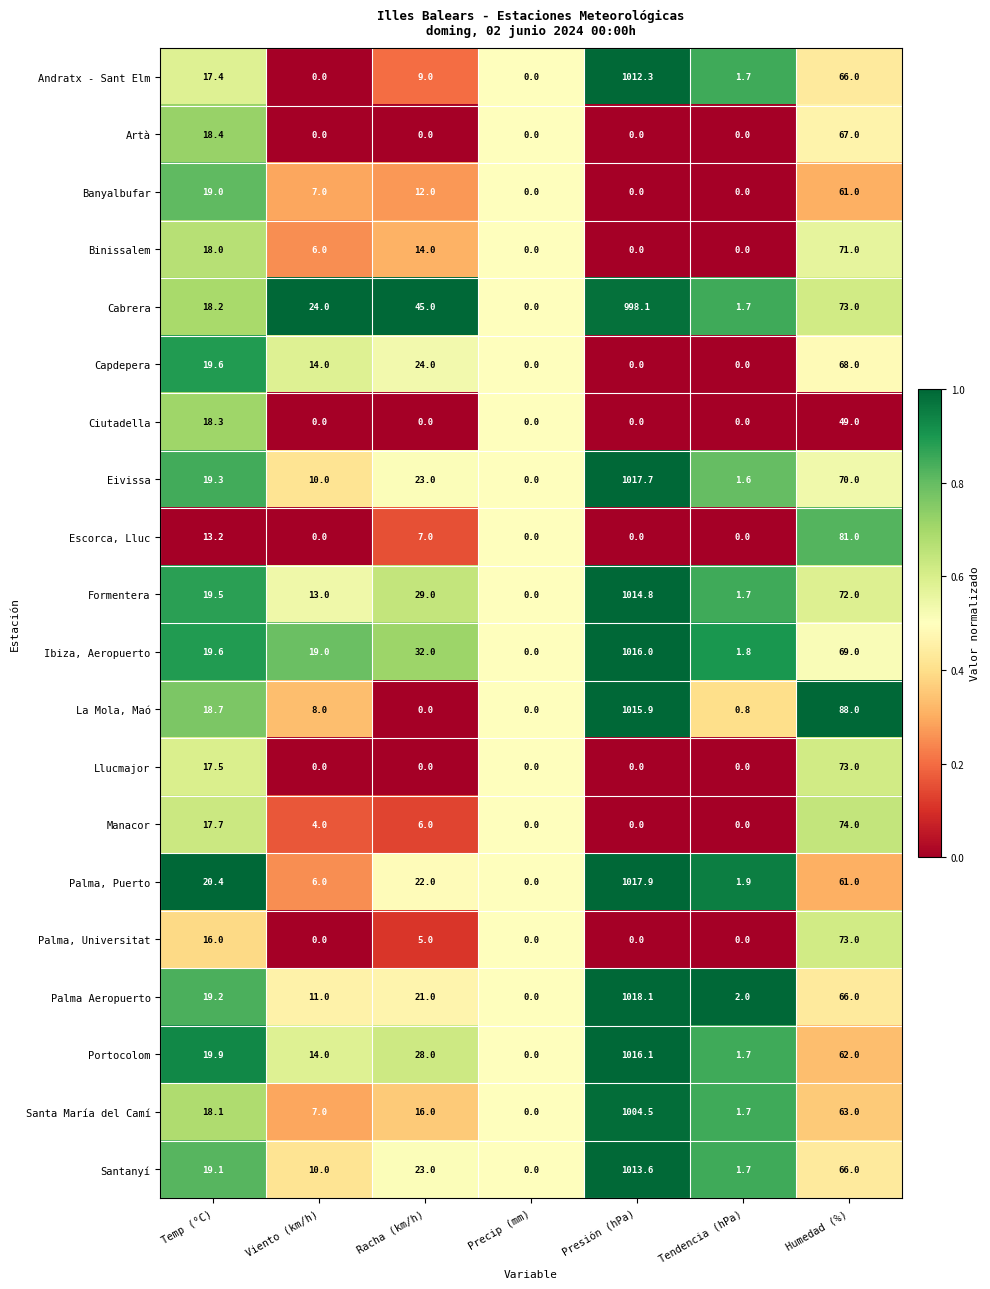

What is the maximum value shown in the chart?

1018.1